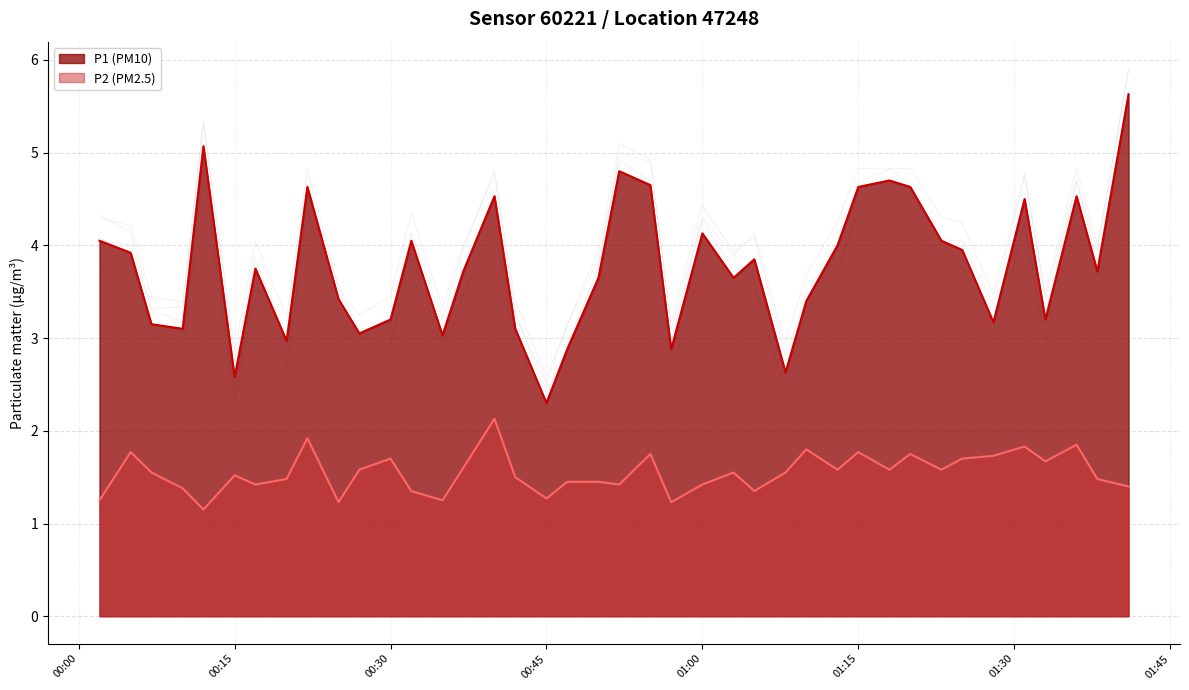

True or false: P1 (PM10) and P2 (PM2.5) cross at least once.

False